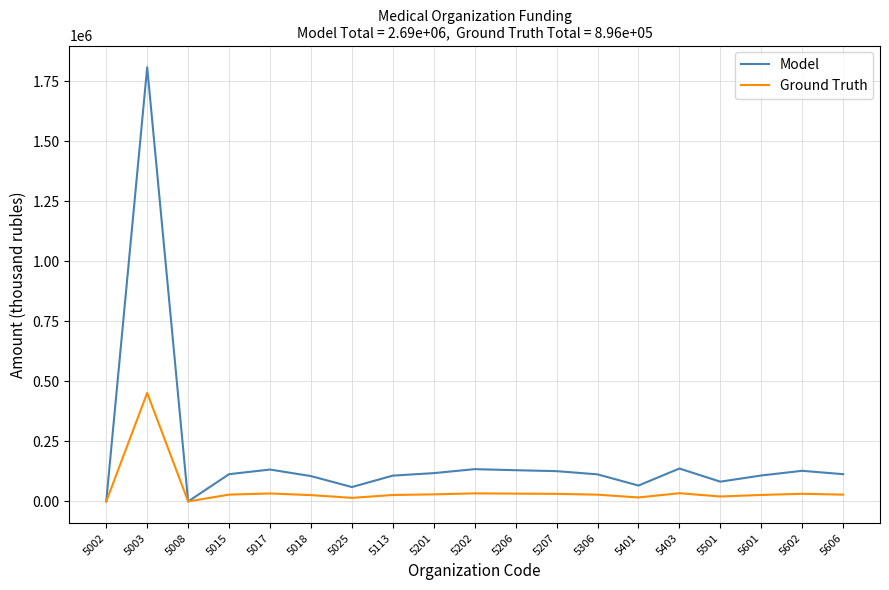

Is this an area chart (filled region under the line)?

No